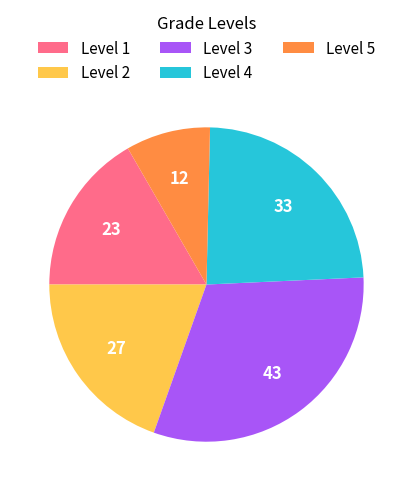

Rank the categories by value from highest to lowest.

Level 3, Level 4, Level 2, Level 1, Level 5